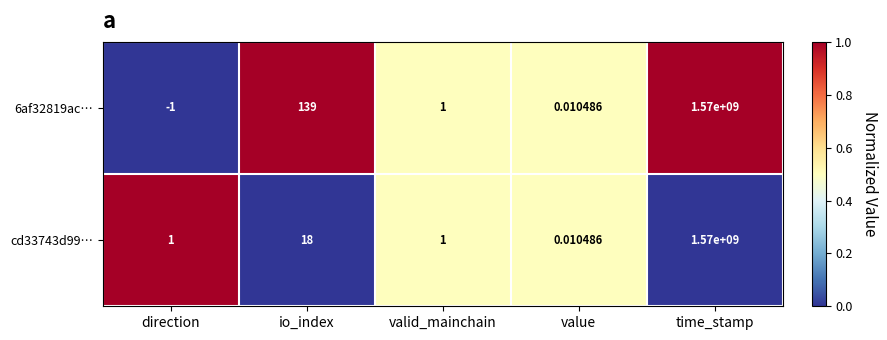

Count the number of data series in this chart.

2